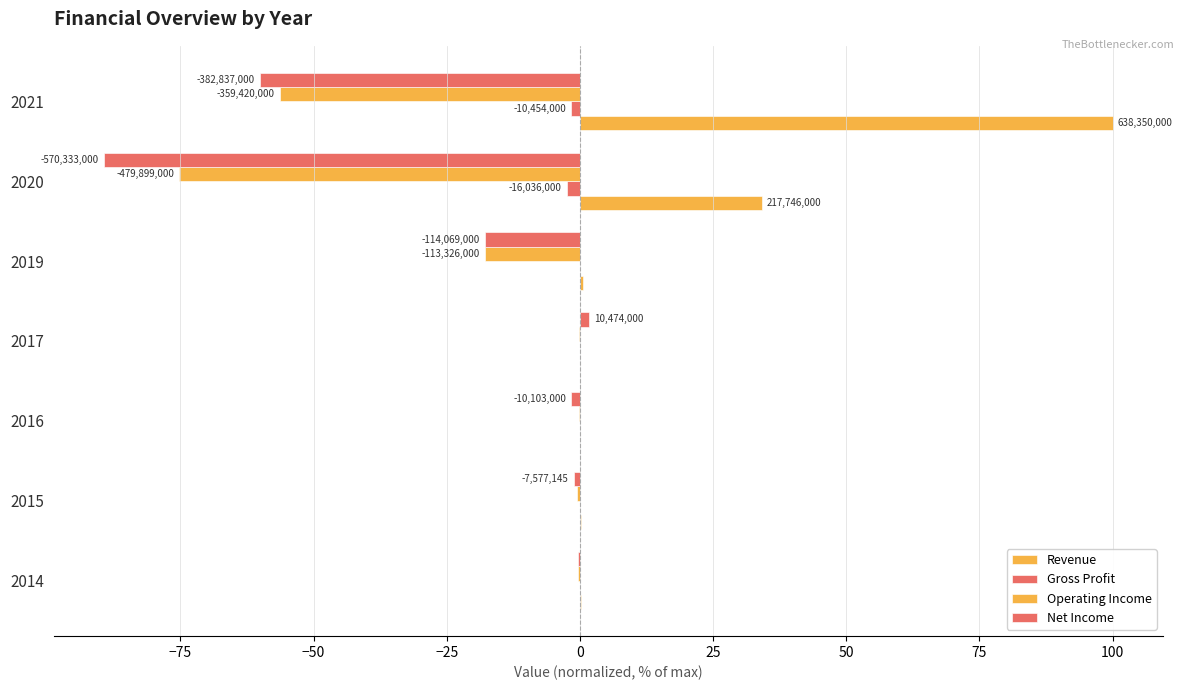

How many data points does each series have?

7